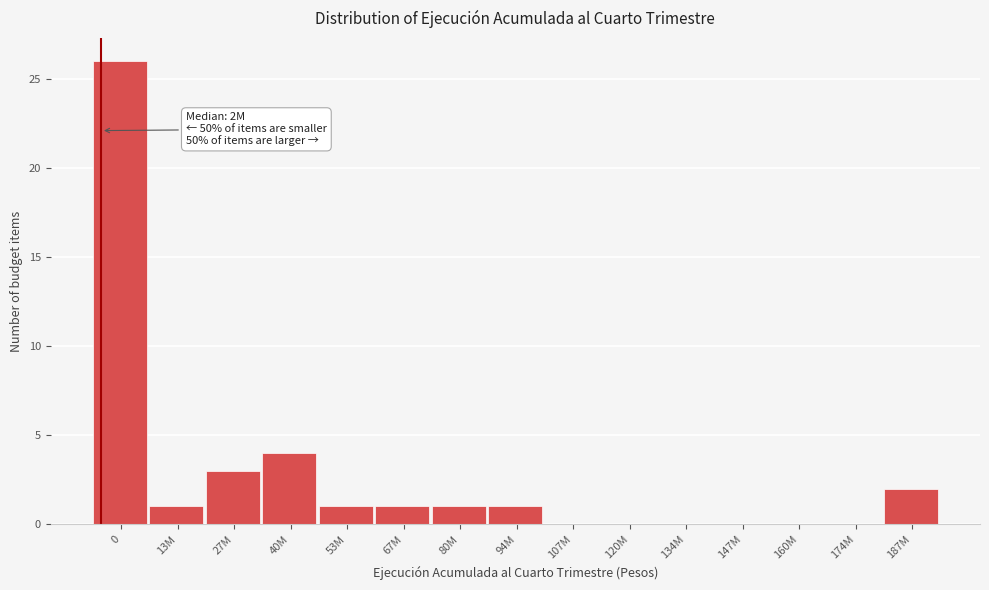

Reading left to right, transcribe all the data shown in this chart.

0=26	13M=1	27M=3	40M=4	53M=1	67M=1	80M=1	94M=1	107M=0	120M=0	134M=0	147M=0	160M=0	174M=0	187M=2